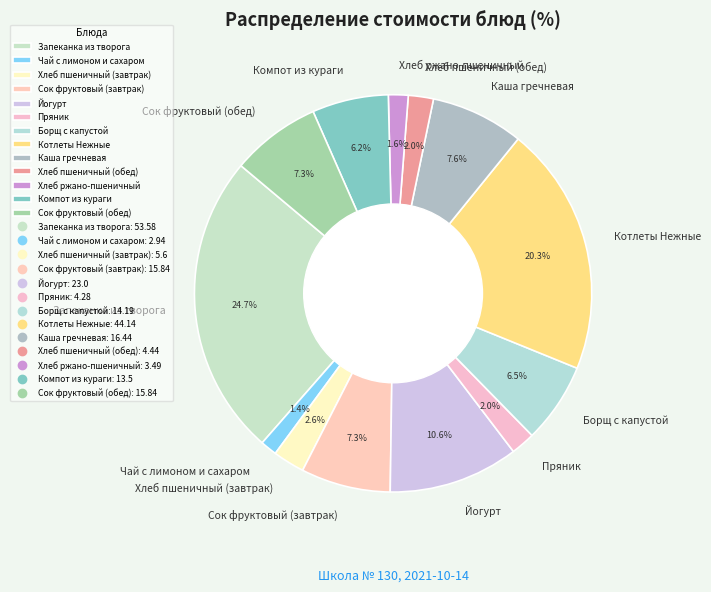

What is the largest slice in the pie chart?

Запеканка из творога